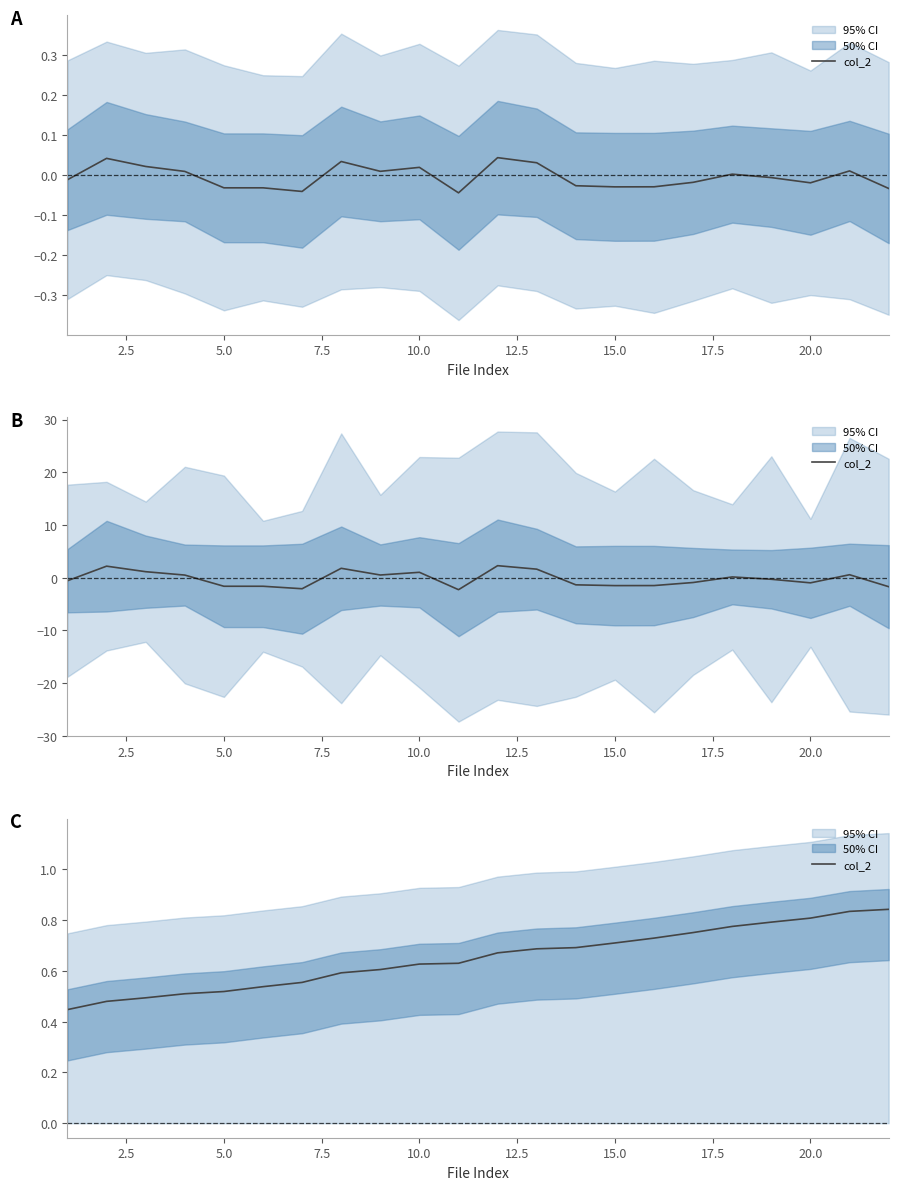

The value at 15 is 1.1. True or false?

False